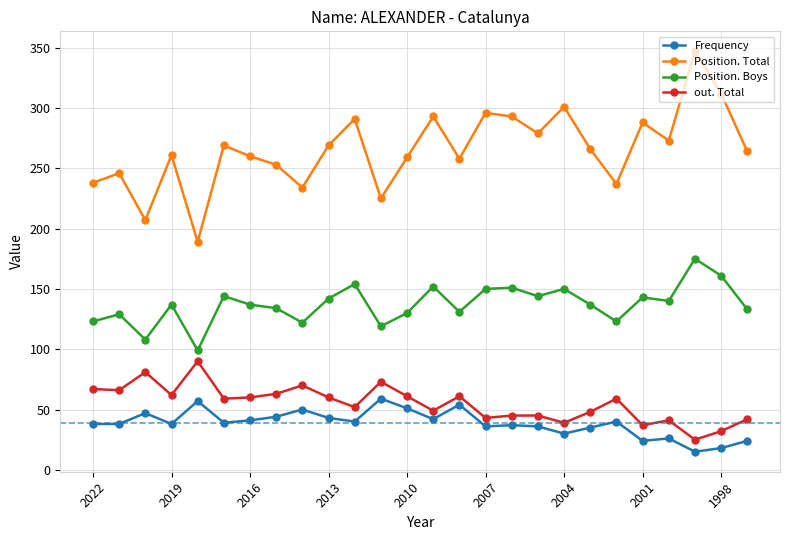

Does the chart display data point markers on the line(s)?

Yes